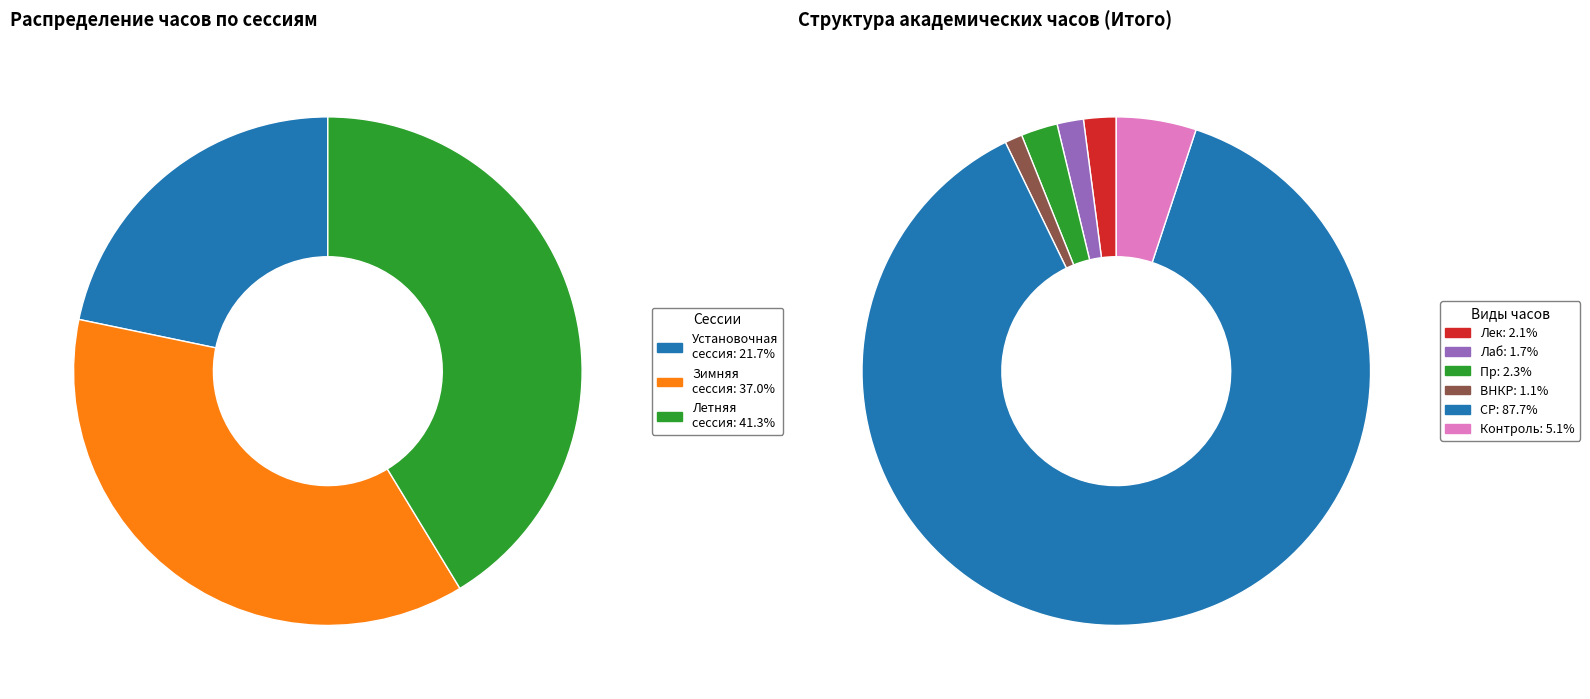

Rank the series by their maximum value, from highest to lowest.

Летняя сессия, Зимняя сессия, Установочная сессия